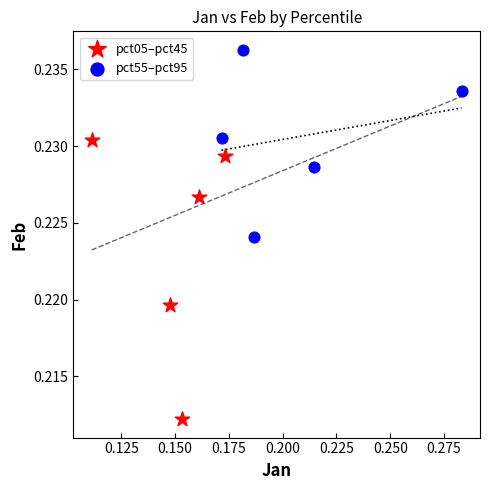

Which series reaches the minimum Y coordinate?

pct05–pct45